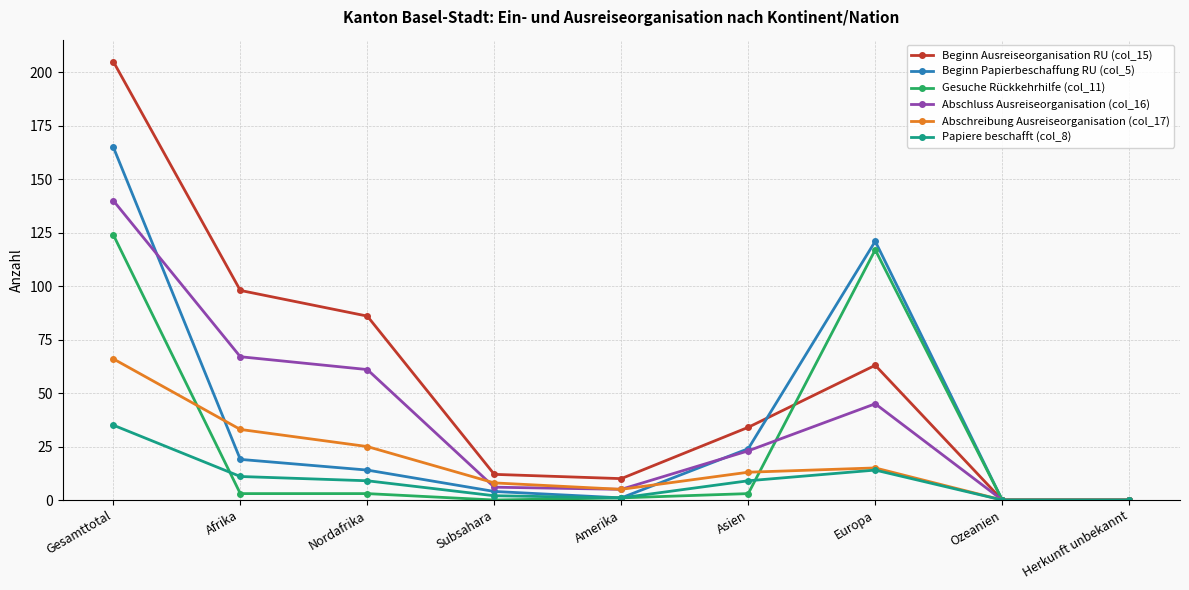

What is the spread (max minus min) of values at Asien?

31